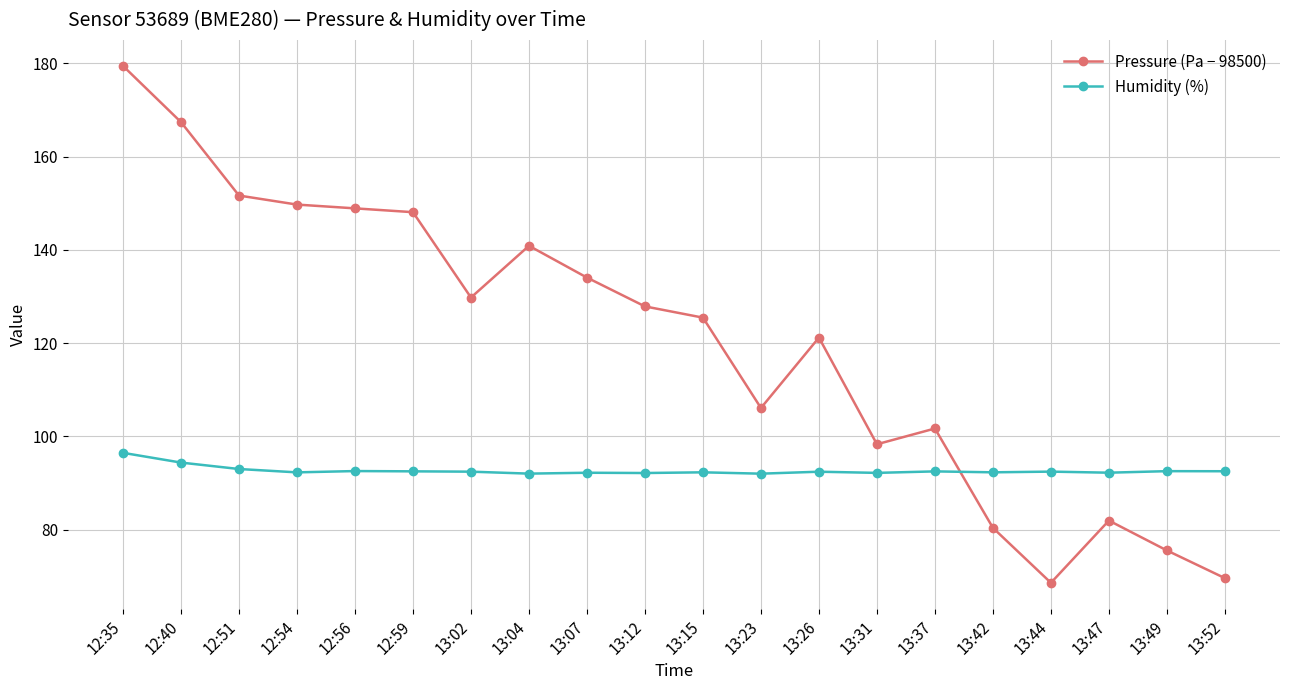

Which category has the lowest value across all series?

13:44